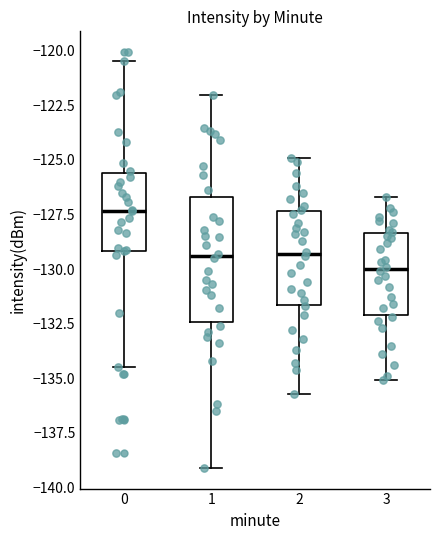

Comparing the boxes themselves (not the whiskers), which one is the tallest?

1